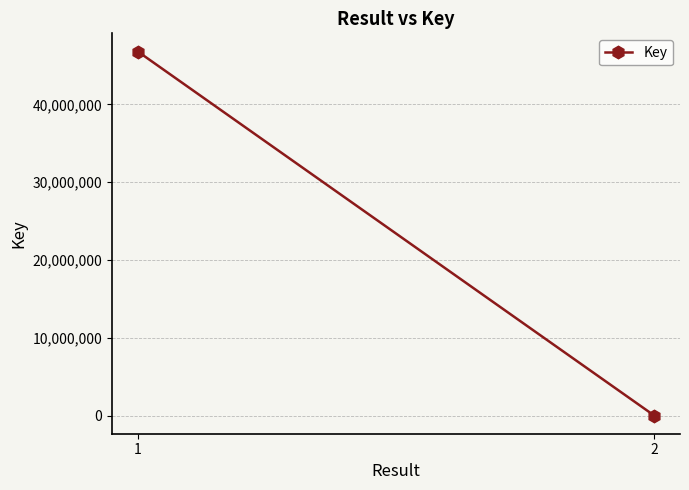

What is the value of the 1st point from the left?

46787130